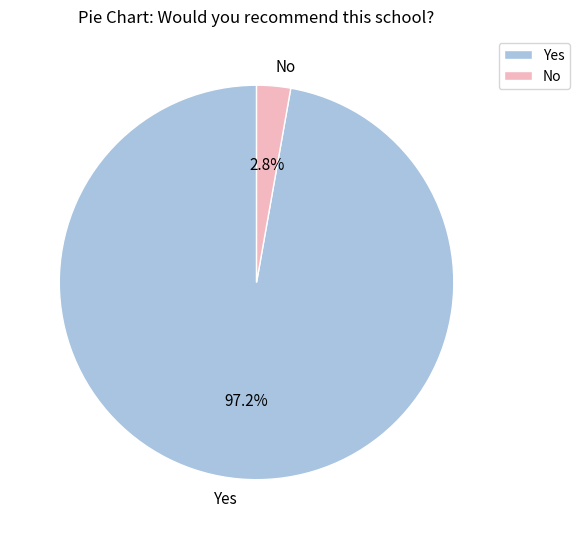

To the nearest percent, what is the difference between the Yes and No slice percentages?

94%